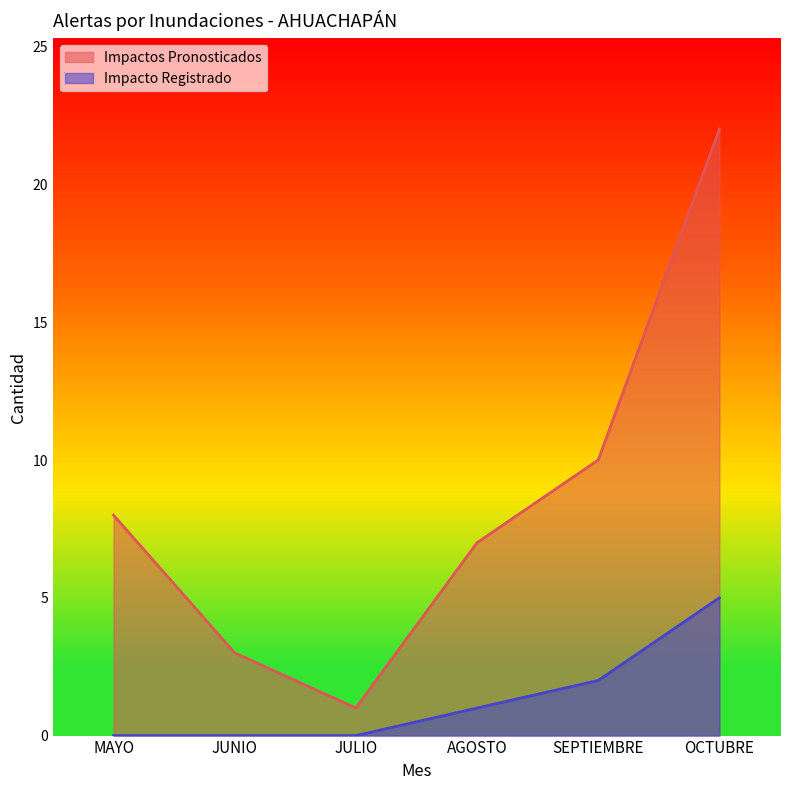

Is the value of Impactos Pronosticados at OCTUBRE greater than the value of Impacto Registrado at JULIO?

Yes